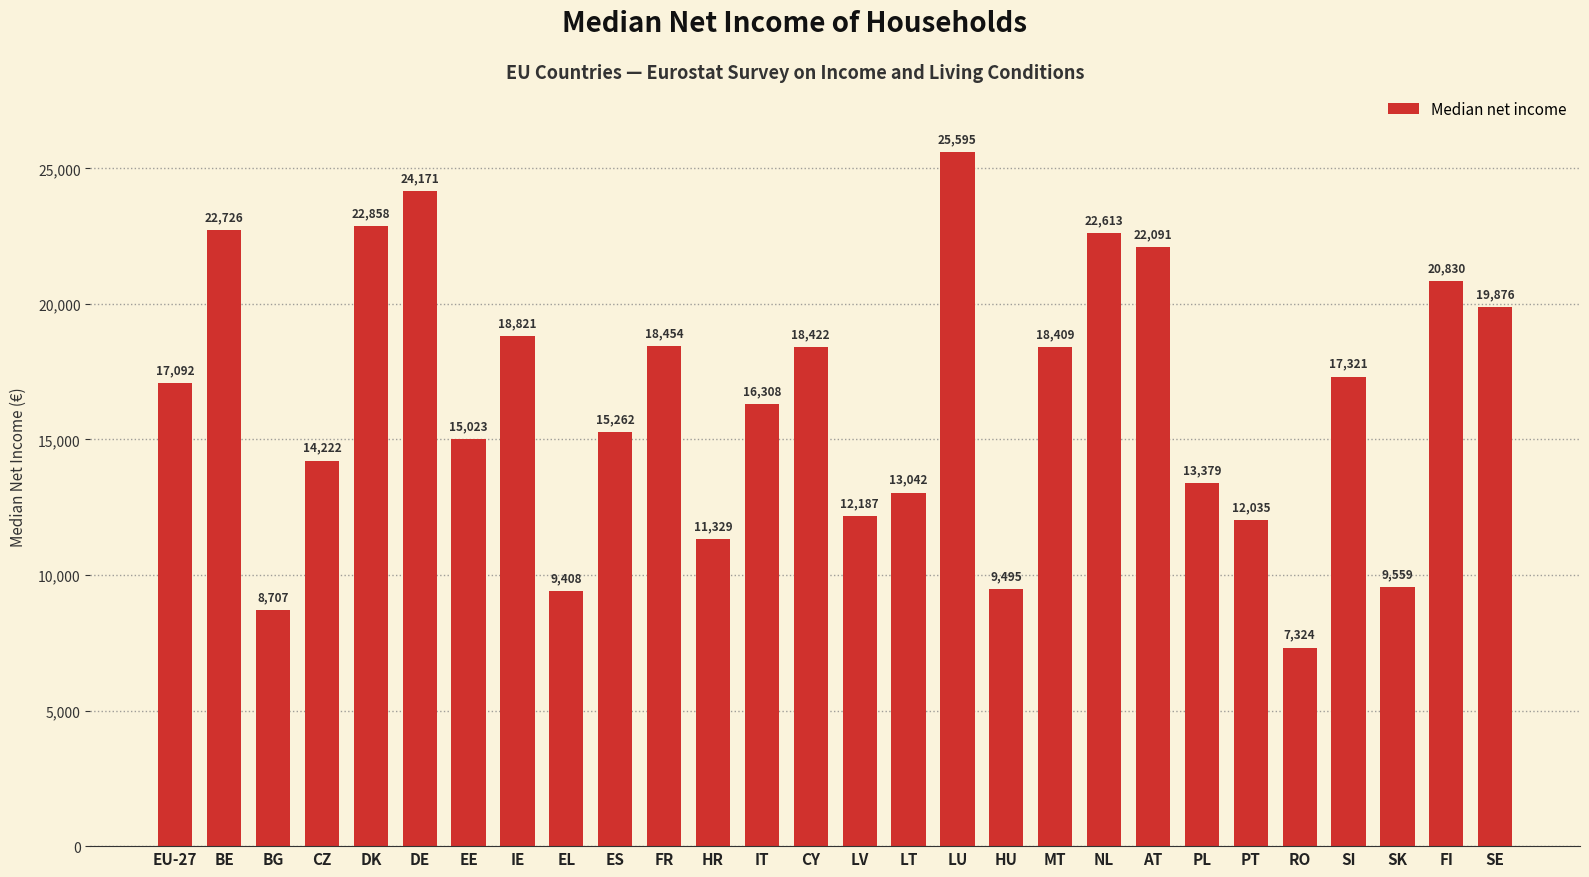

True or false: the data shows 13300 at EL.

False